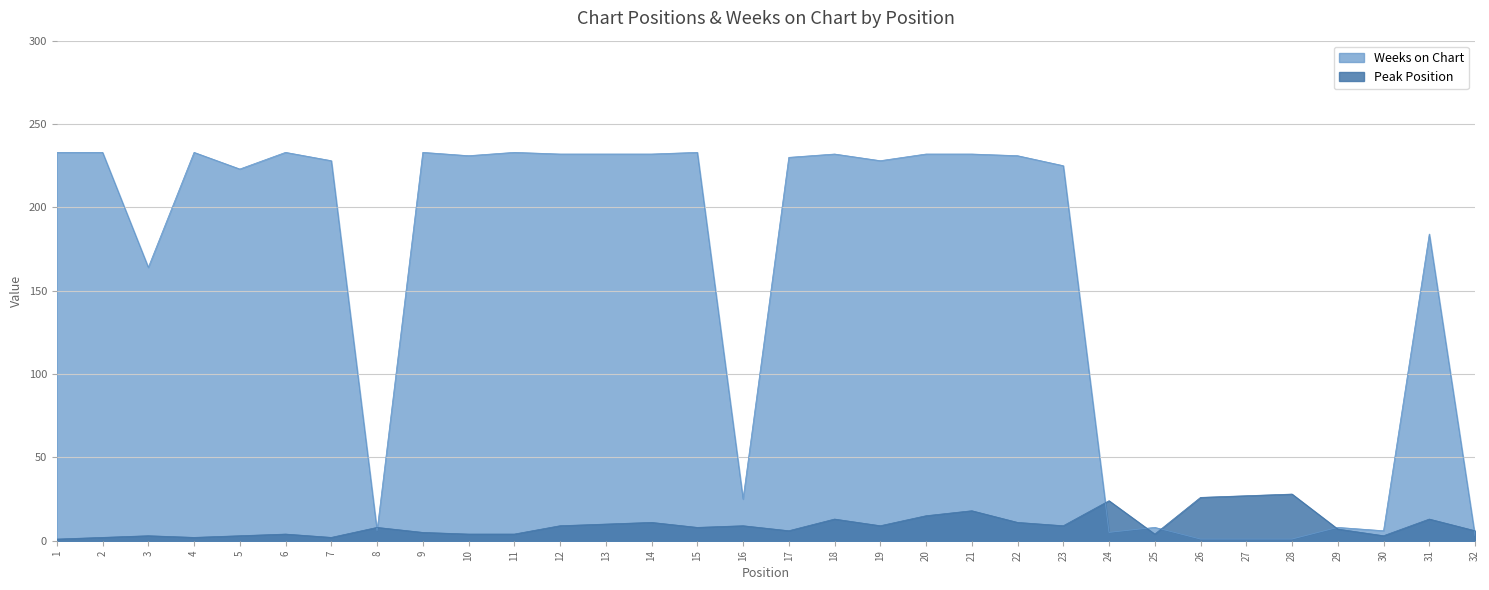

True or false: Weeks on Chart has more than 1 points higher than both neighbors.

True